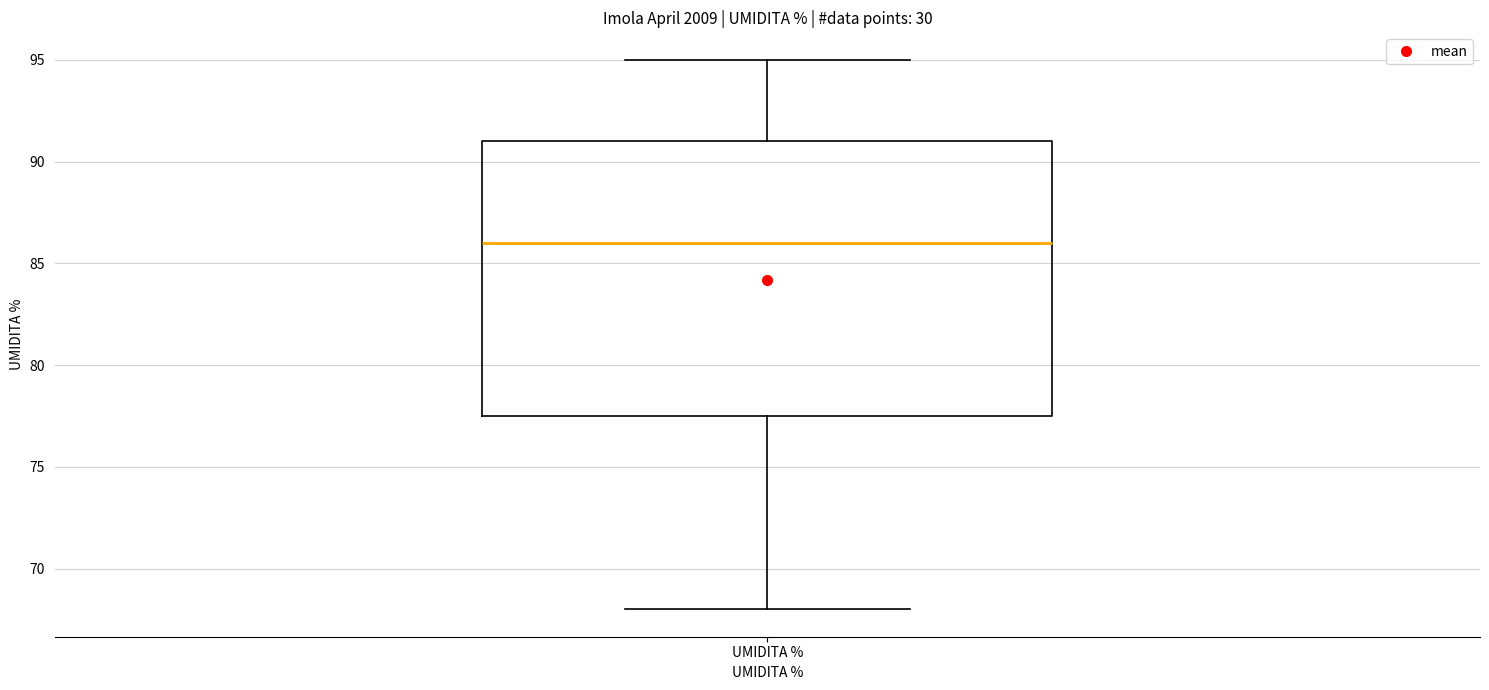

Transcribe this box plot: give where the median line is, the range the box spans, and where the two whiskers end, as read against the y-axis. The values are not printed on the chart, so give them approximately, as read against the axis.

median 86.0, box 77.5 to 91.0, whiskers 68.0 to 95.0